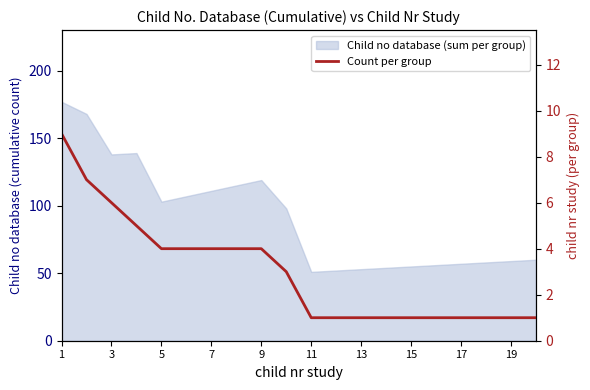

What is the difference between the values at 13 and 5?

3